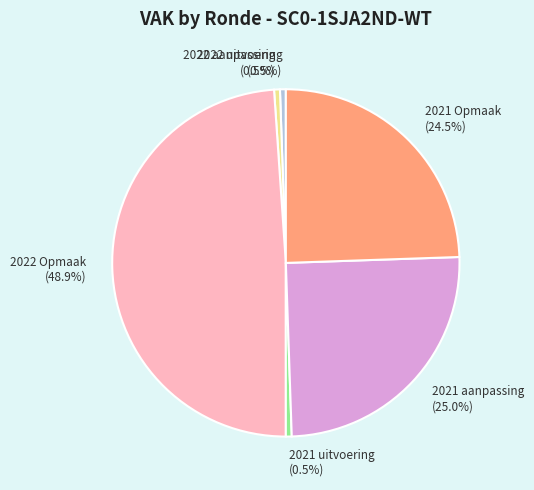

Which slice is the largest?

2022 Opmaak